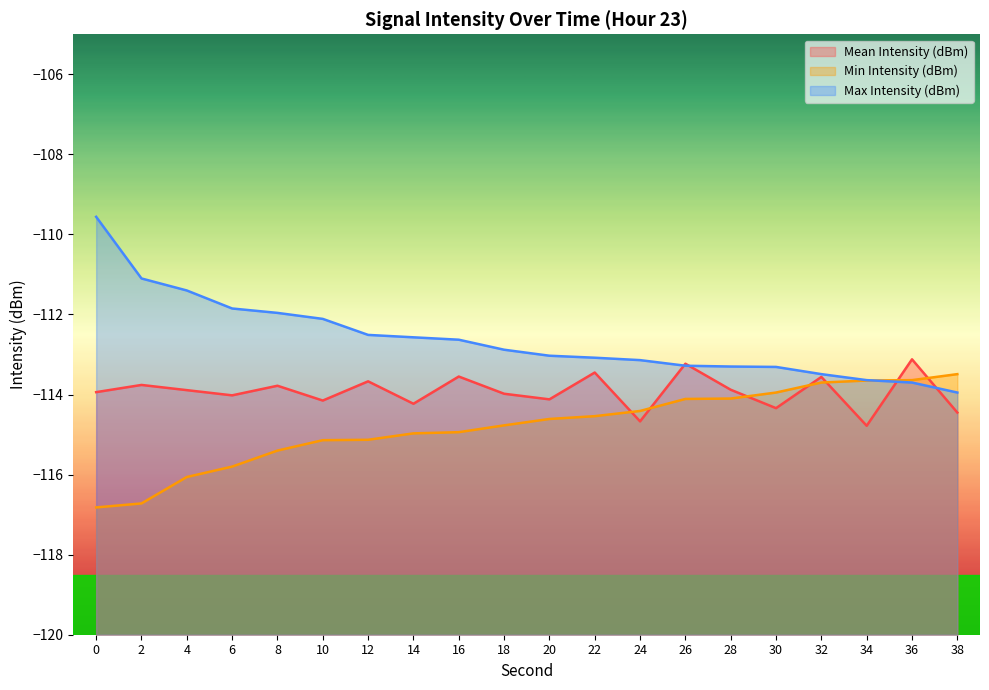

How many intersections are there between Mean Intensity (dBm) and Max Intensity (dBm)?

4